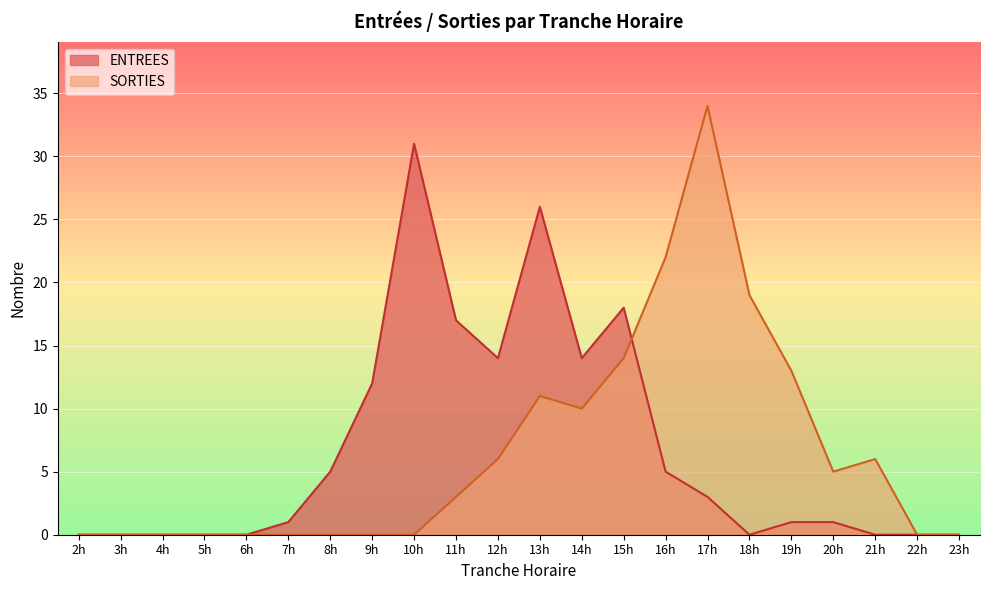

Is the value of ENTREES at 10h greater than the value of SORTIES at 14h?

Yes